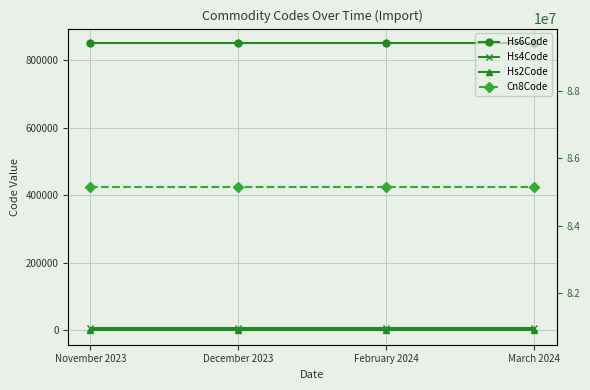

Rank the series at February 2024 from lowest to highest value.

Hs2Code, Hs4Code, Hs6Code, Cn8Code